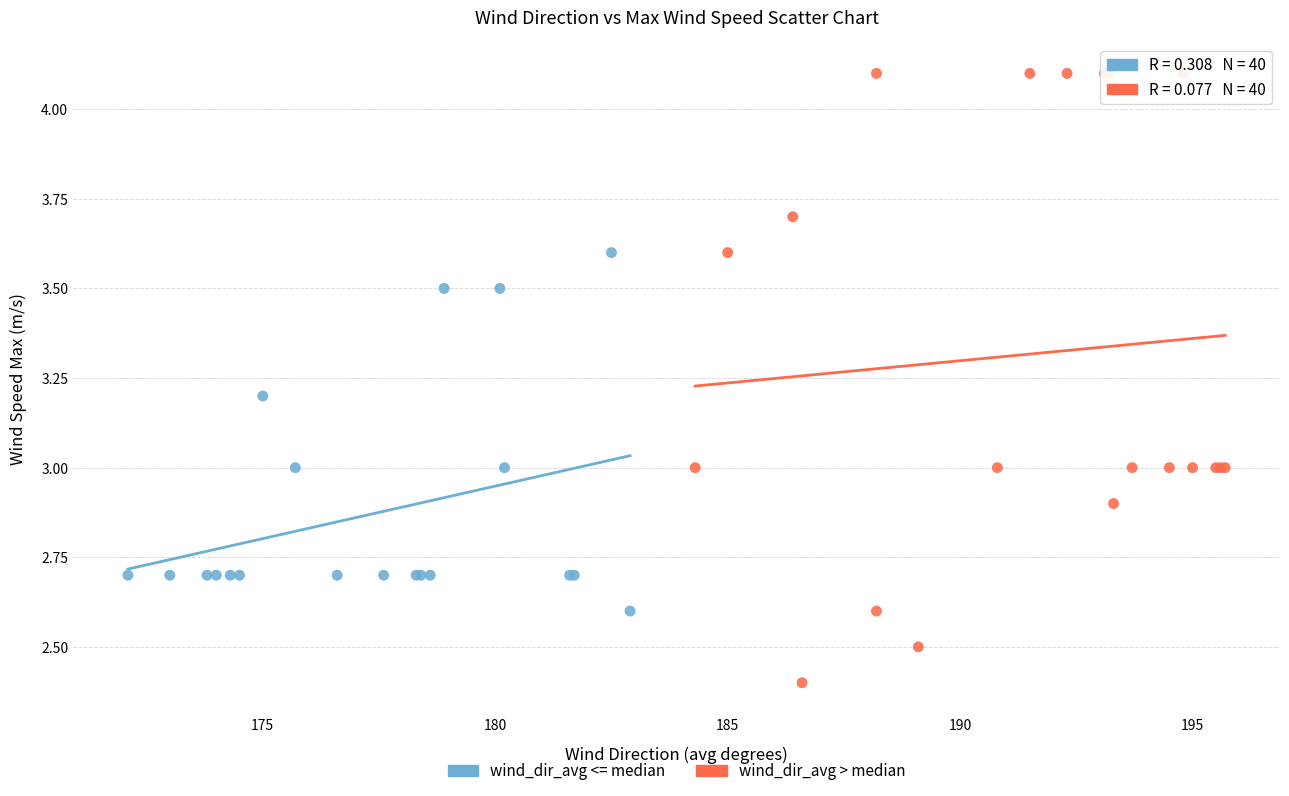

Which series has the widest spread of Y values?

wind_dir_avg > median